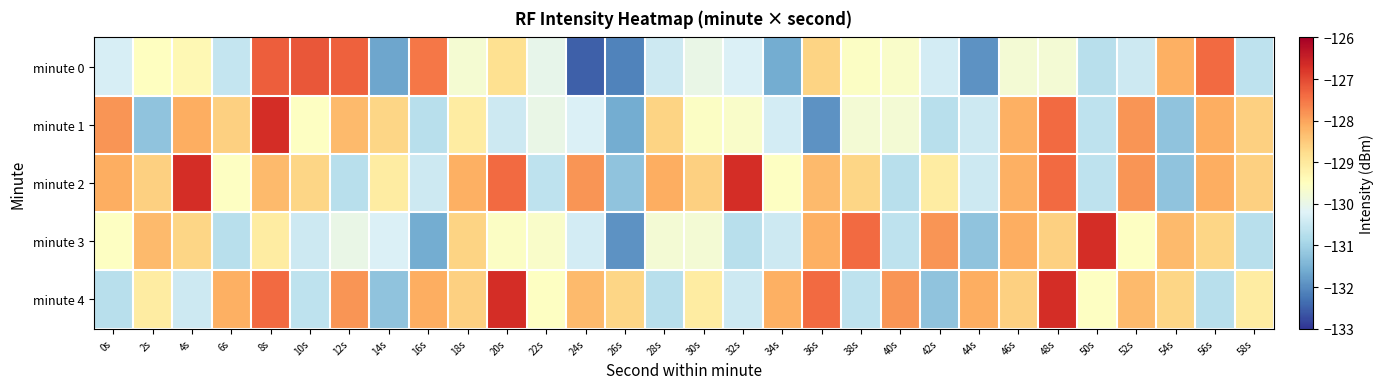

Which category has the lowest value across all series?

24s